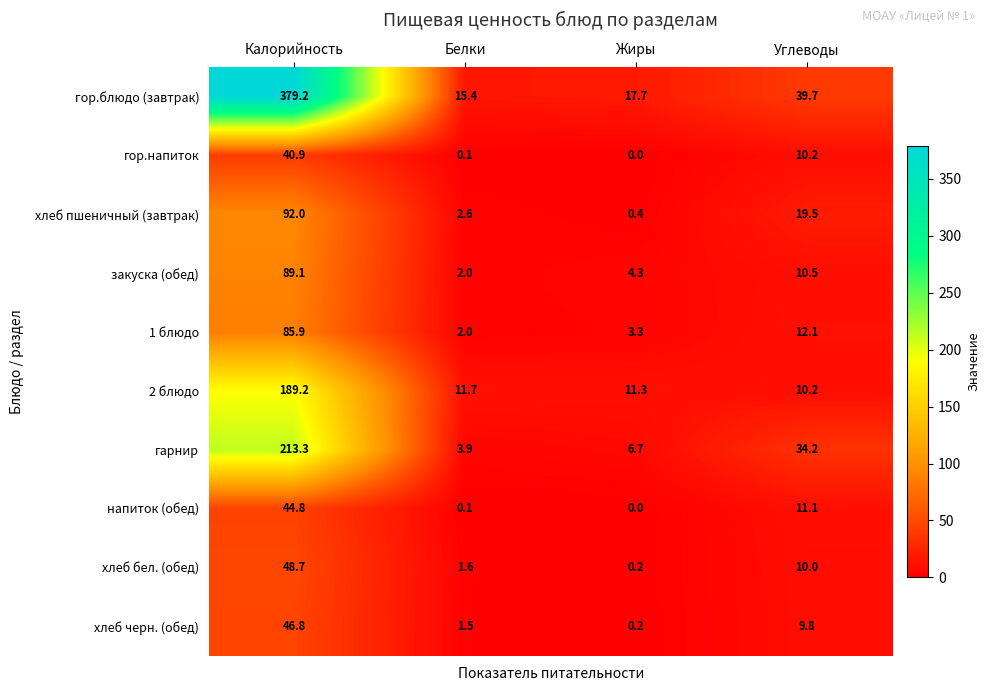

How many values in the гарнир series are below 34?

2